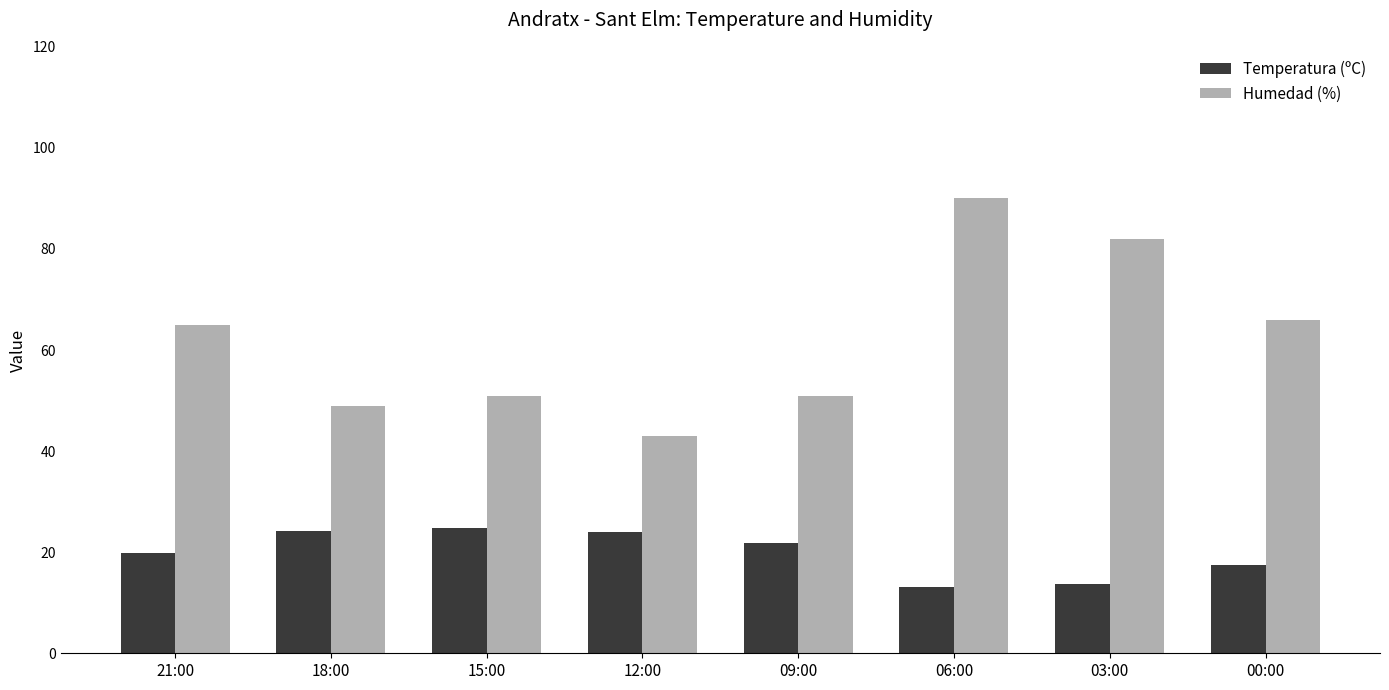

What value does the Humedad (%) series have at 09:00?

51.0